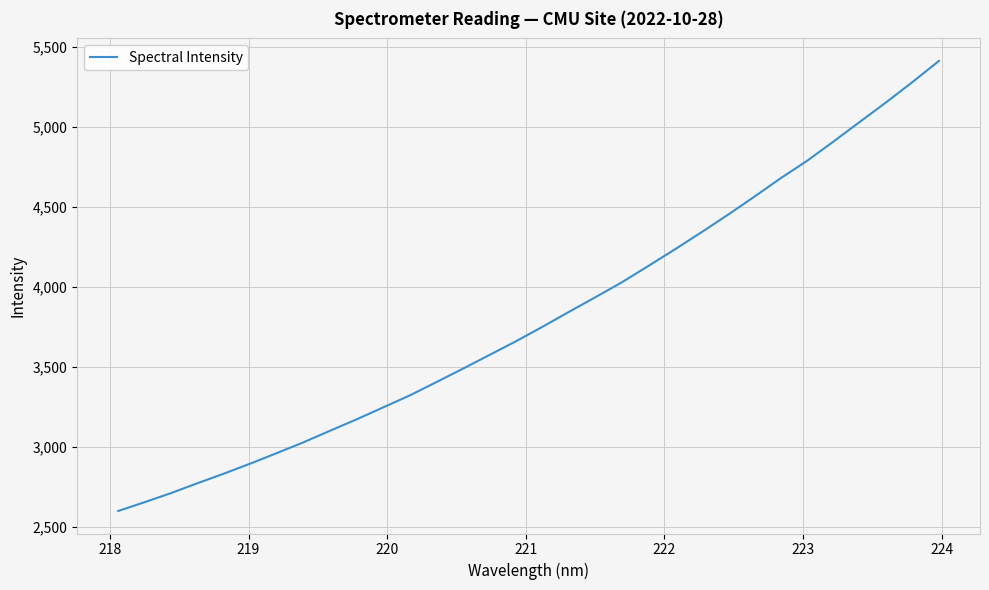

What is the difference between the maximum and minimum values?

2813.6